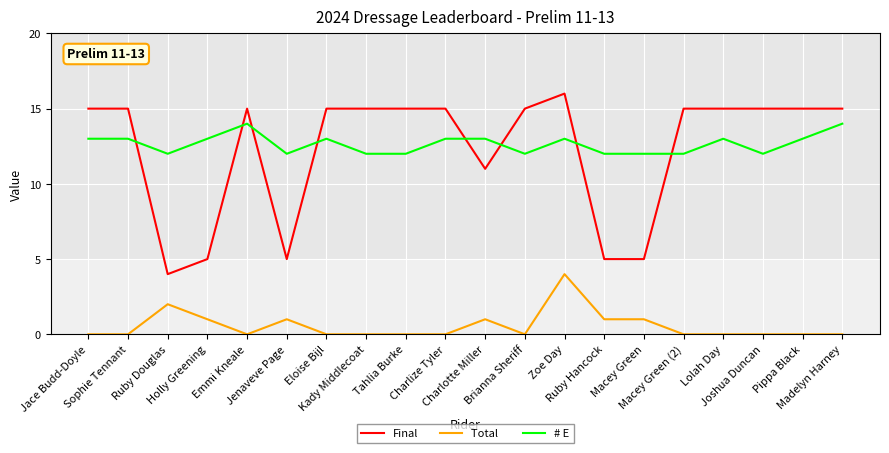

What is the greatest value displayed?

16